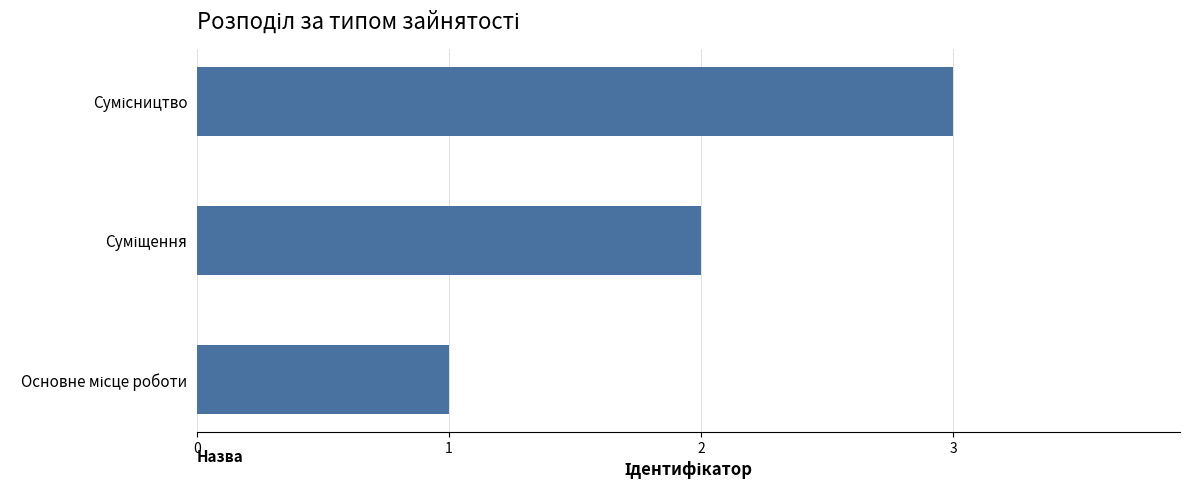

What is the greatest value displayed?

3